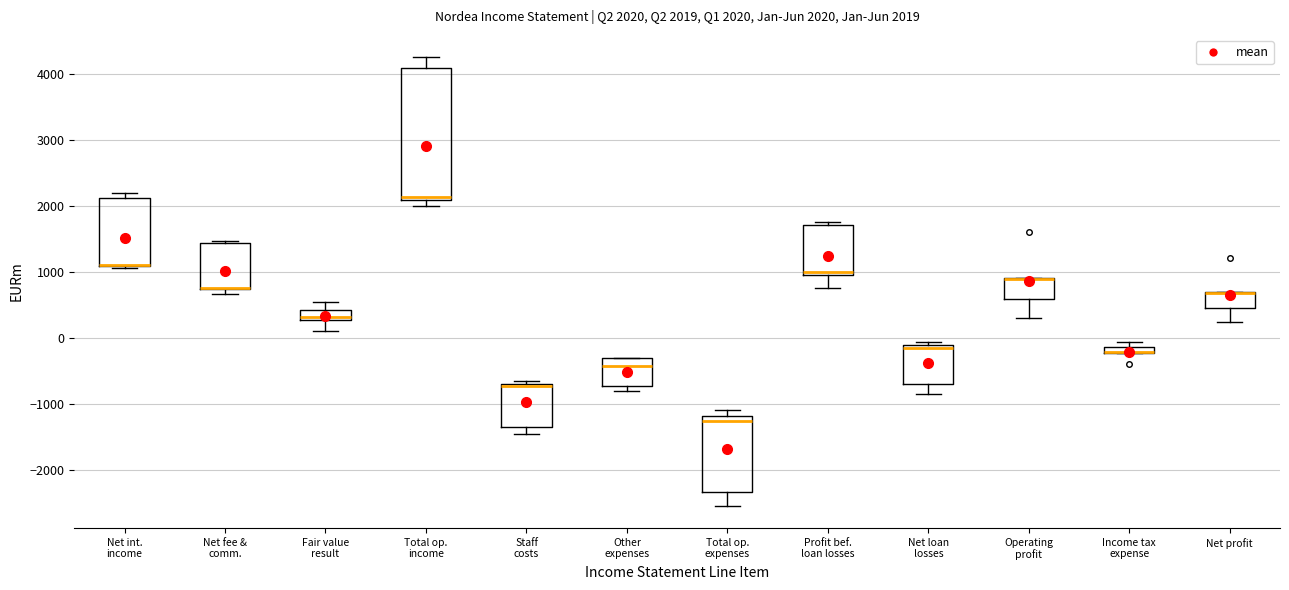

Comparing the boxes themselves (not the whiskers), which one is the tallest?

Total op. income